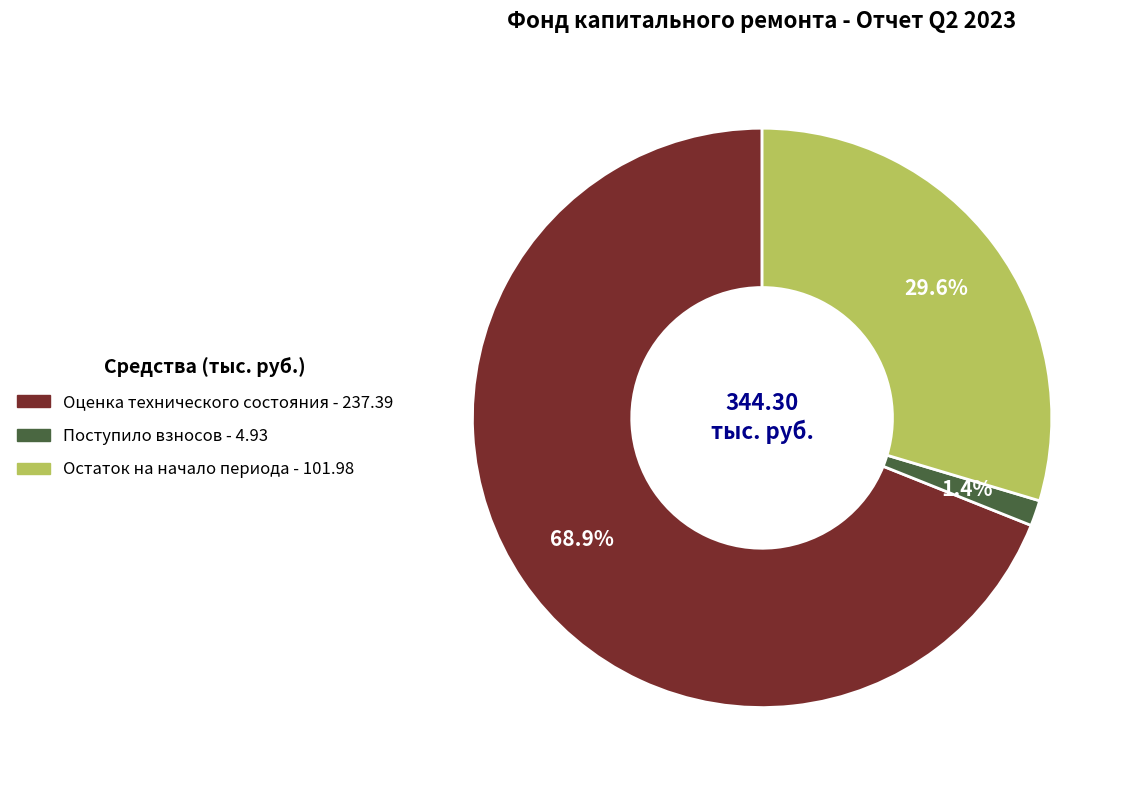

Combined, do Поступило взносов and Остаток на начало периода account for over 50%?

No